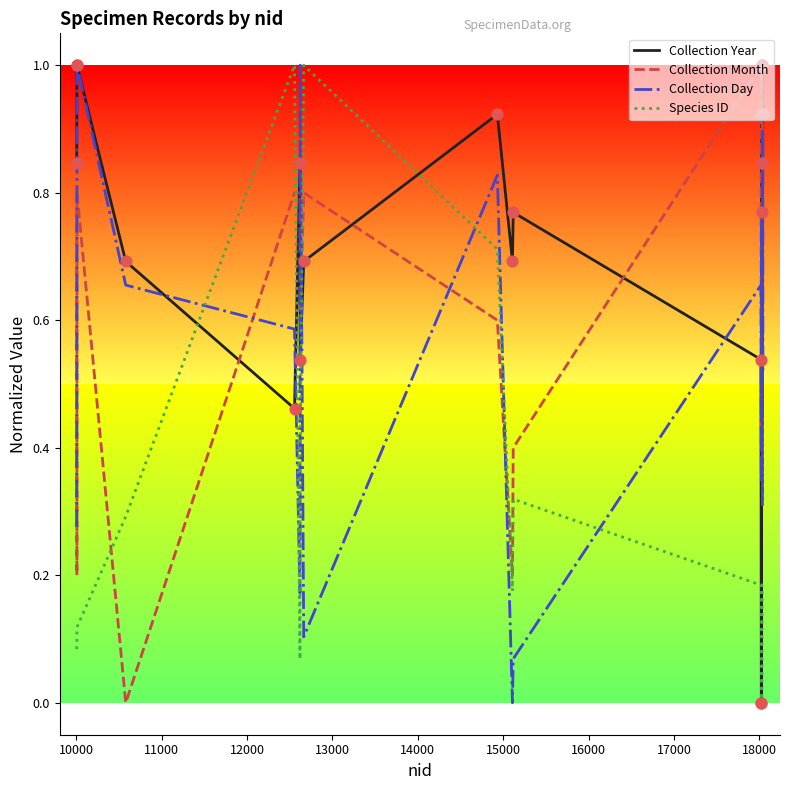

True or false: Species ID and Collection Day intersect in this chart.

True